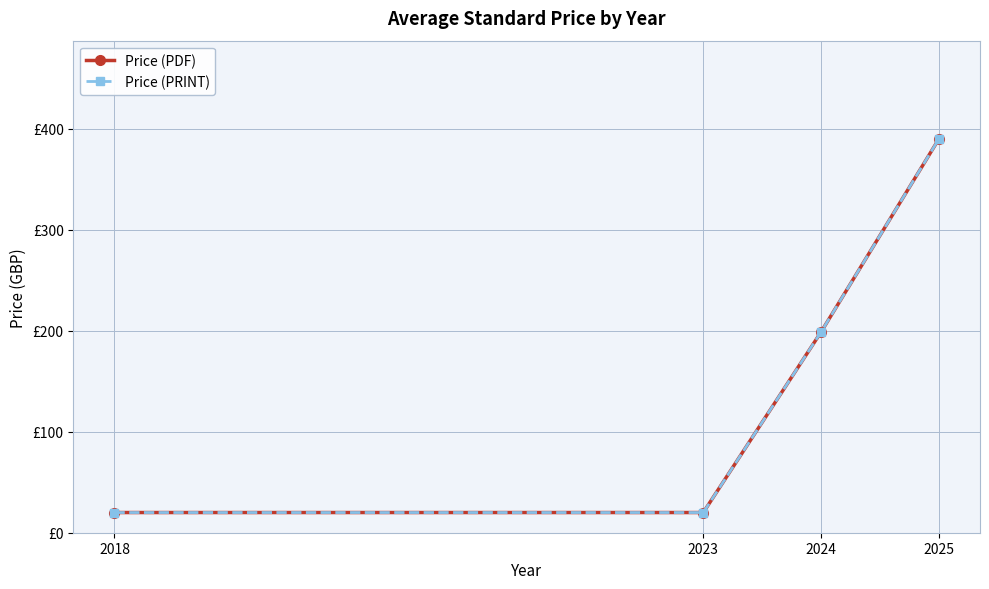

Where does the Price (PDF) series first go above 198?

2024